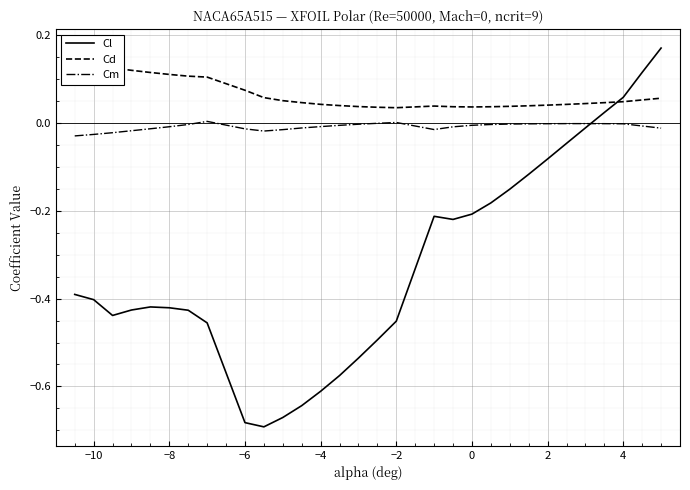

True or false: Cl and Cm cross at least once.

True